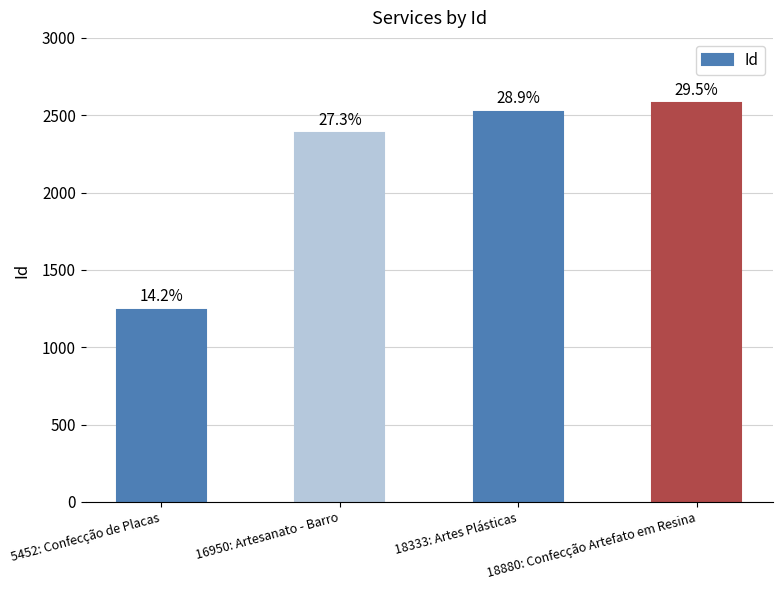

What is the change in value from 18333: Artes Plásticas to 18880: Confecção Artefato em Resina?

+55